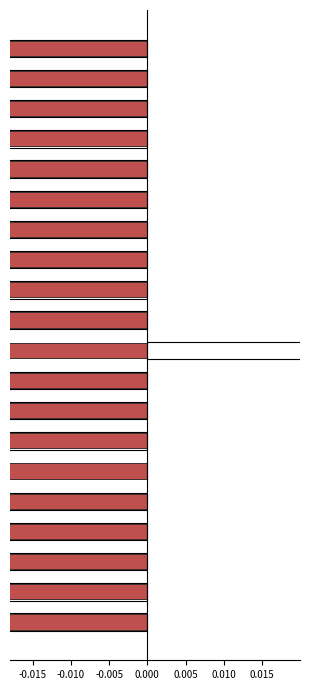

Are the bars horizontal?

Yes